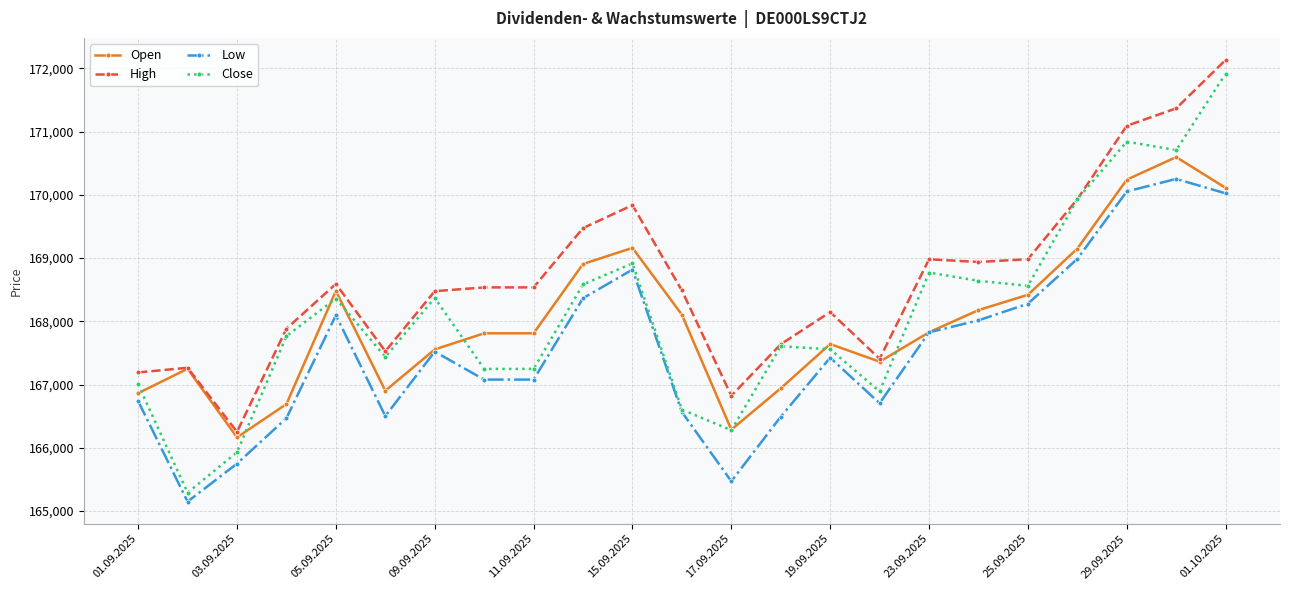

How many interior local peaks does the Low series have?

5